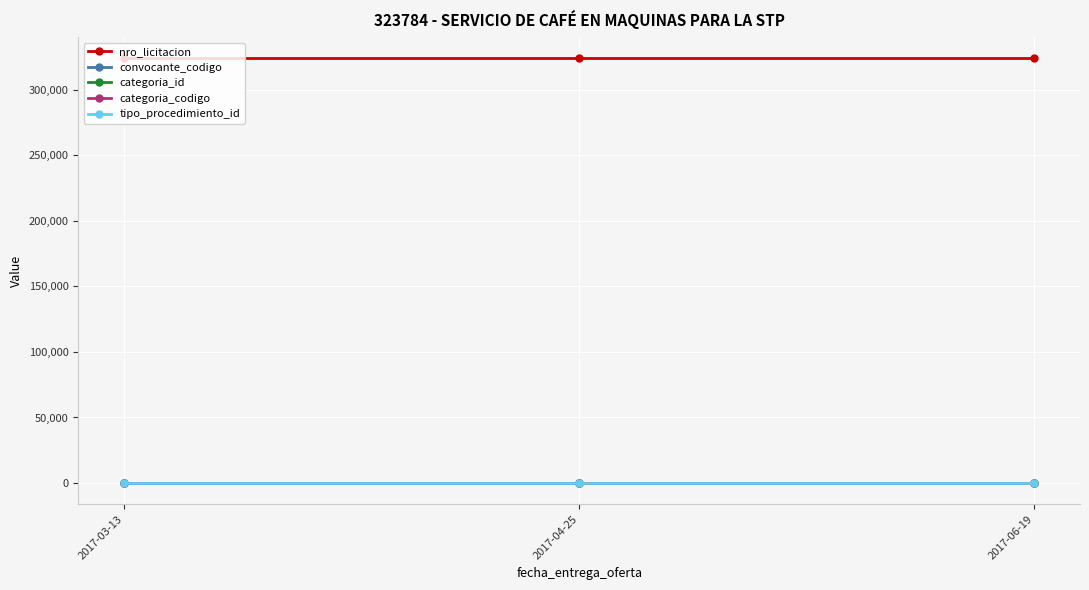

What is the minimum value for nro_licitacion?

323784